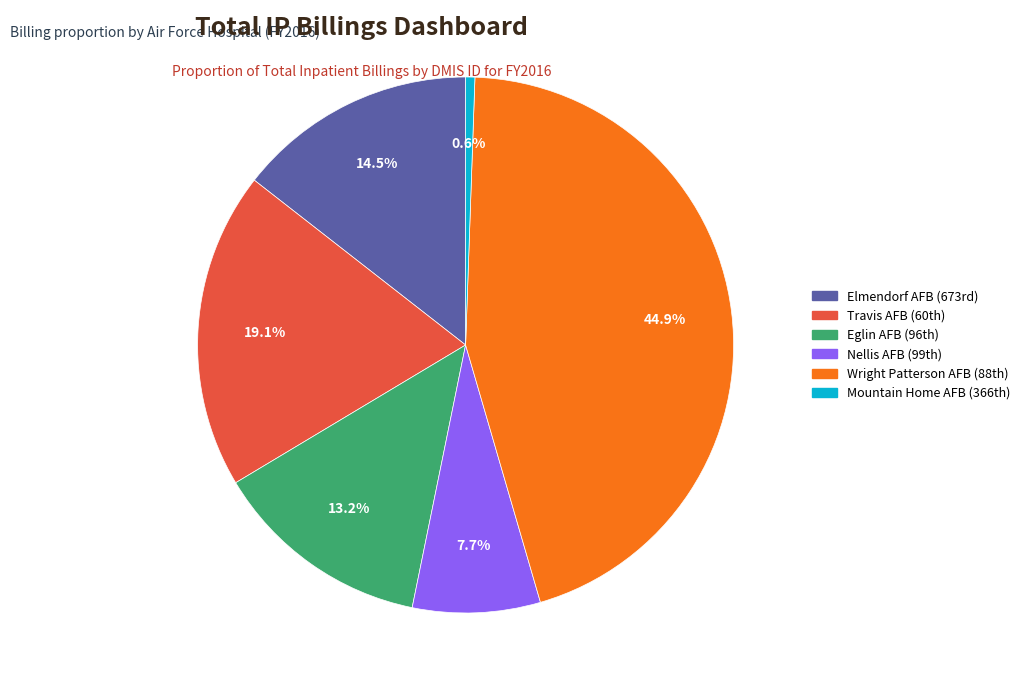

Which slice is the largest?

Wright Patterson AFB (88th)